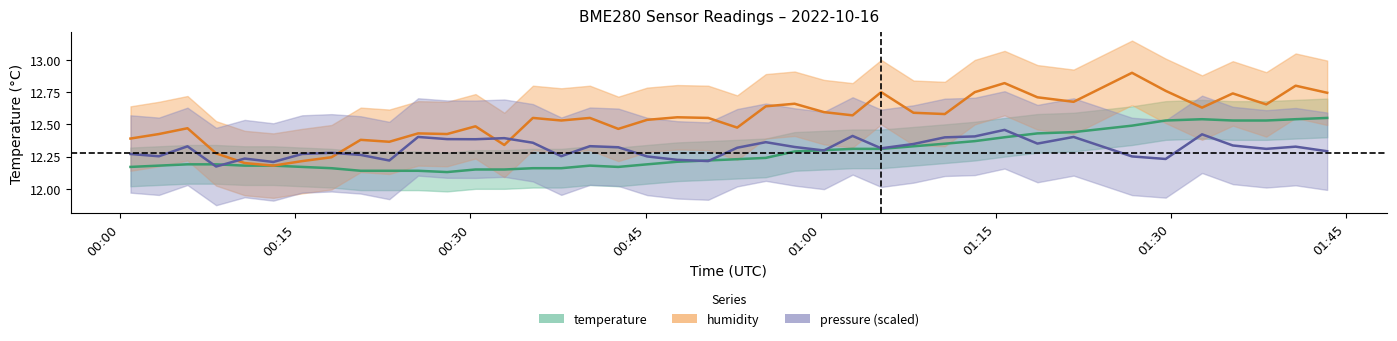

How many lines are shown in the chart?

3